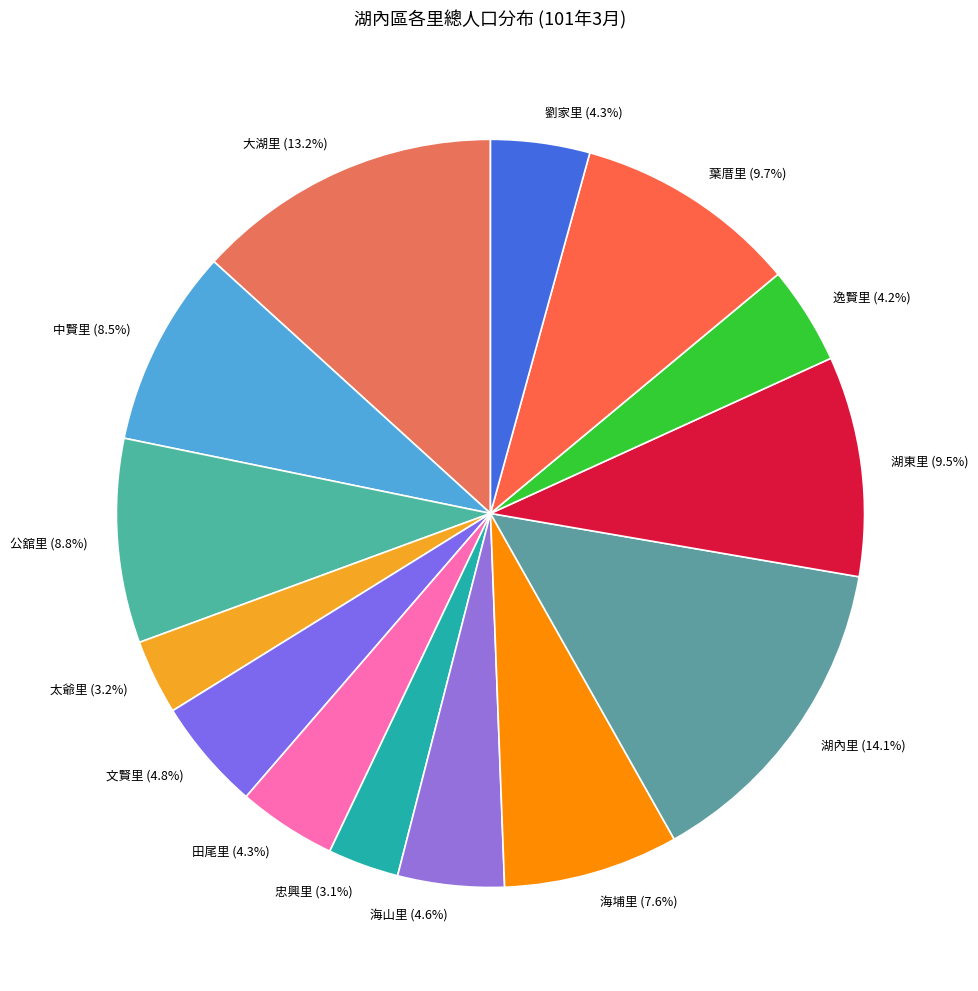

The 田尾里 slice represents 4% of the pie. True or false?

True